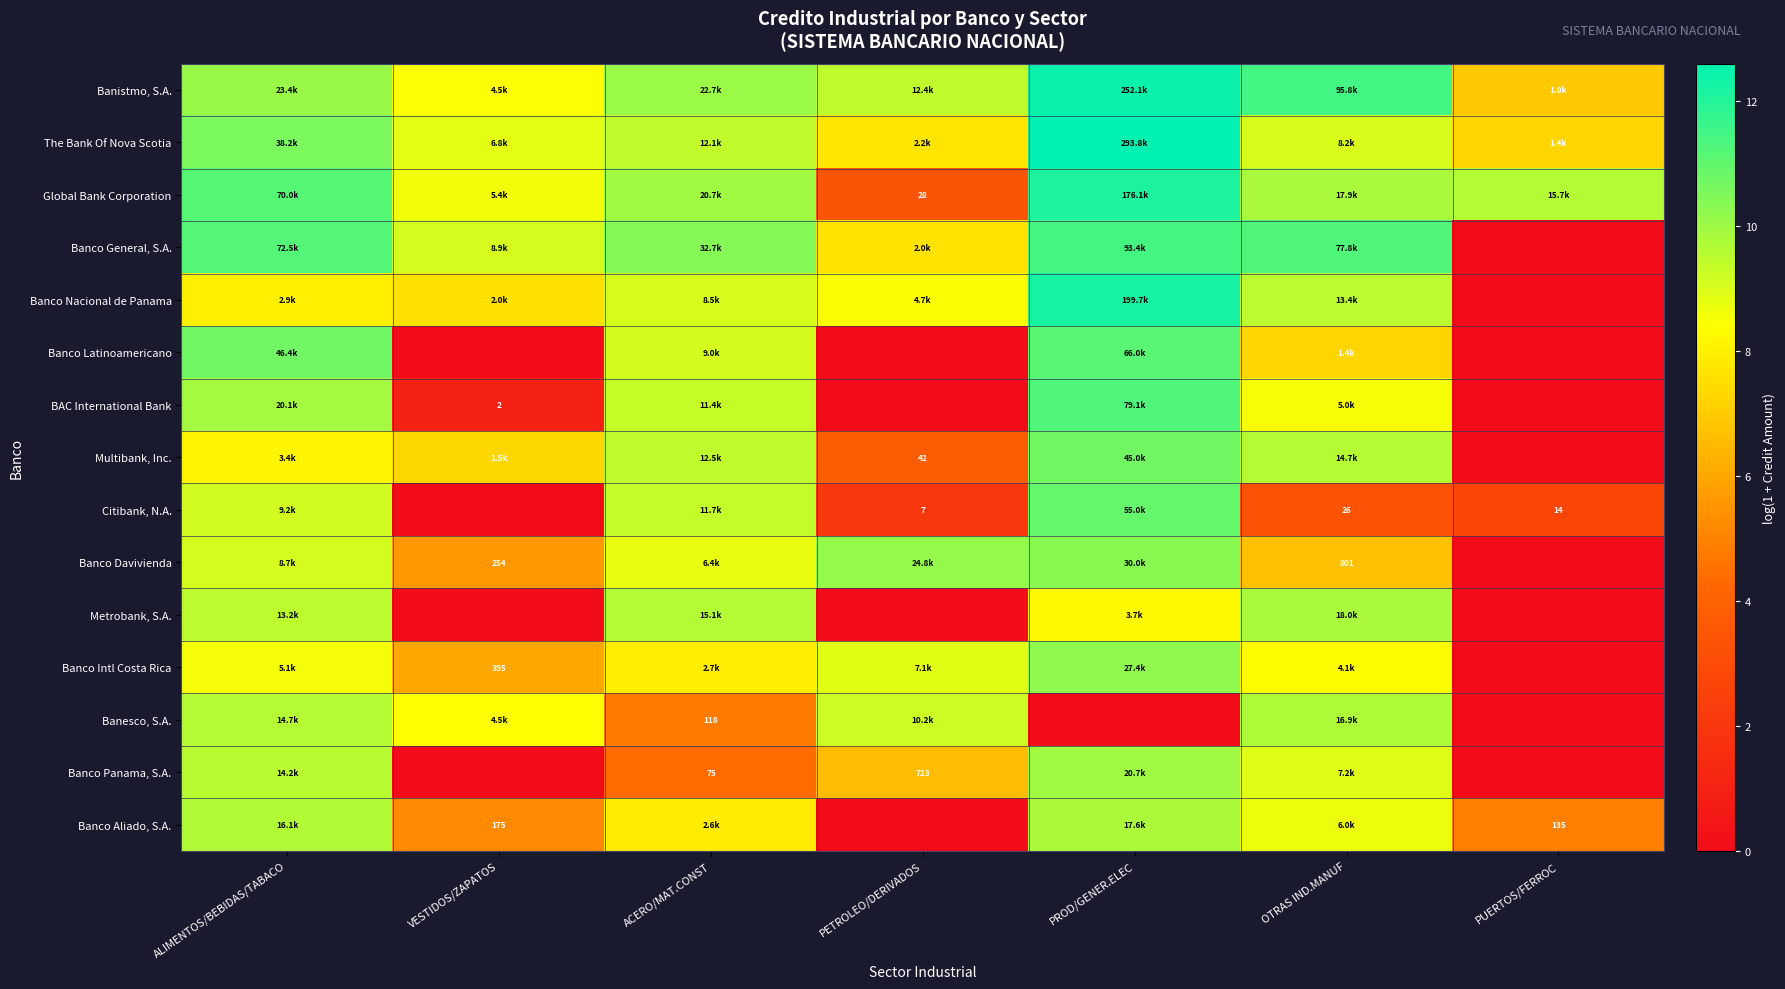

The value of Banco Intl Costa Rica at OTRAS IND.MANUF is 2.2. True or false?

False